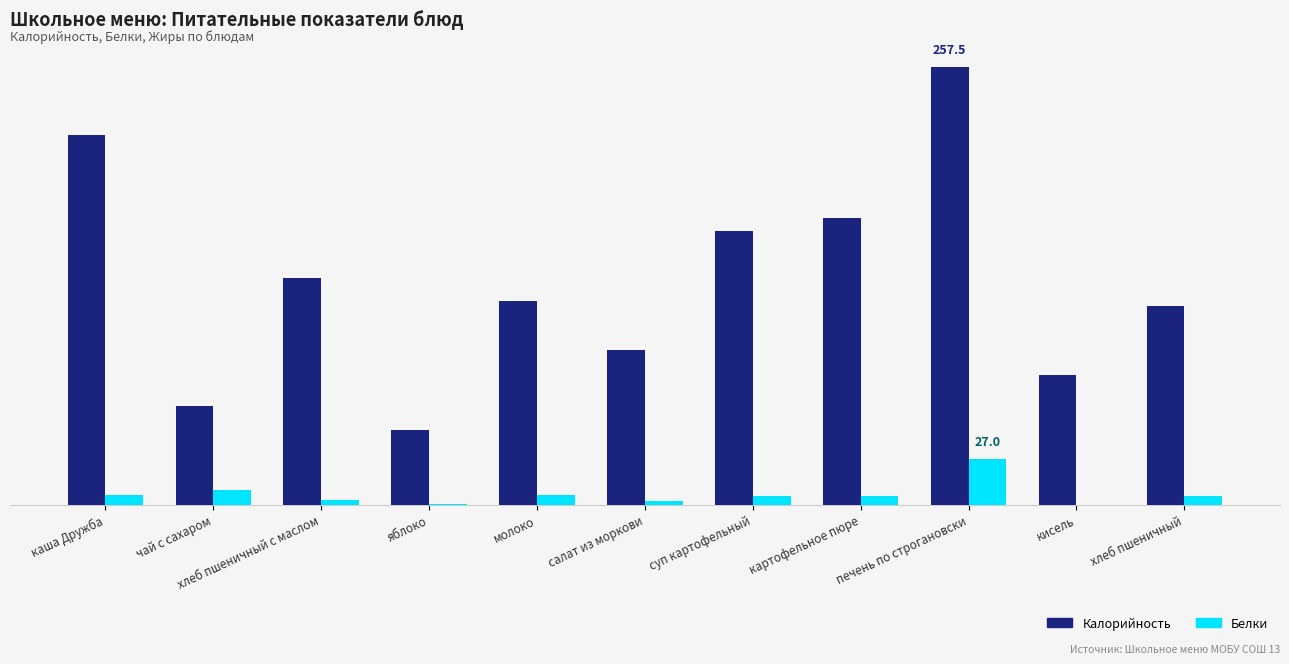

What is the value of the Калорийность bar at the 9th from the left?

257.5